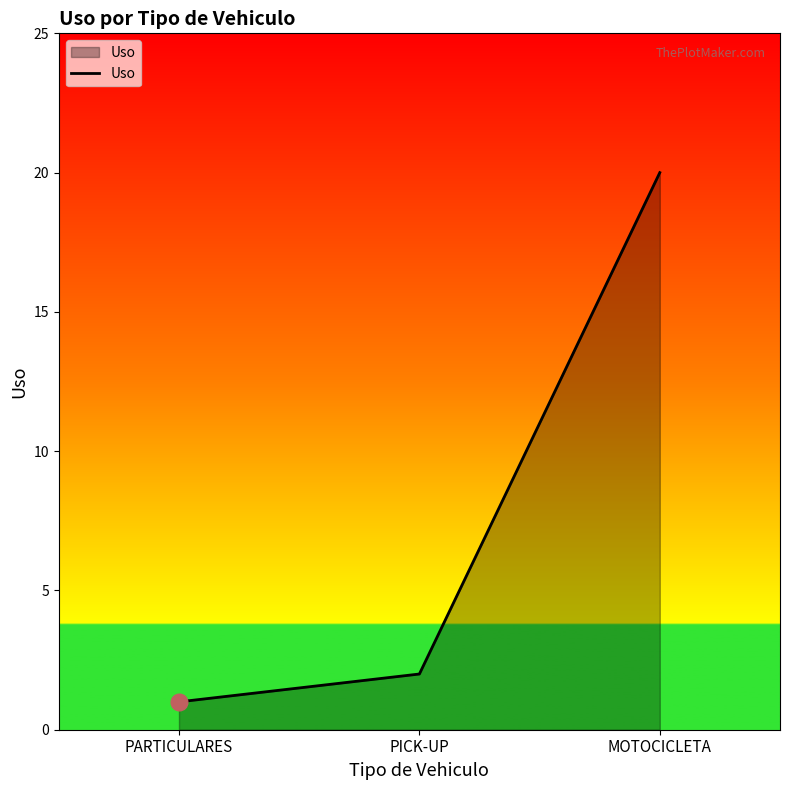

Approximately how many times larger is the value at PARTICULARES compared to MOTOCICLETA?

0.1